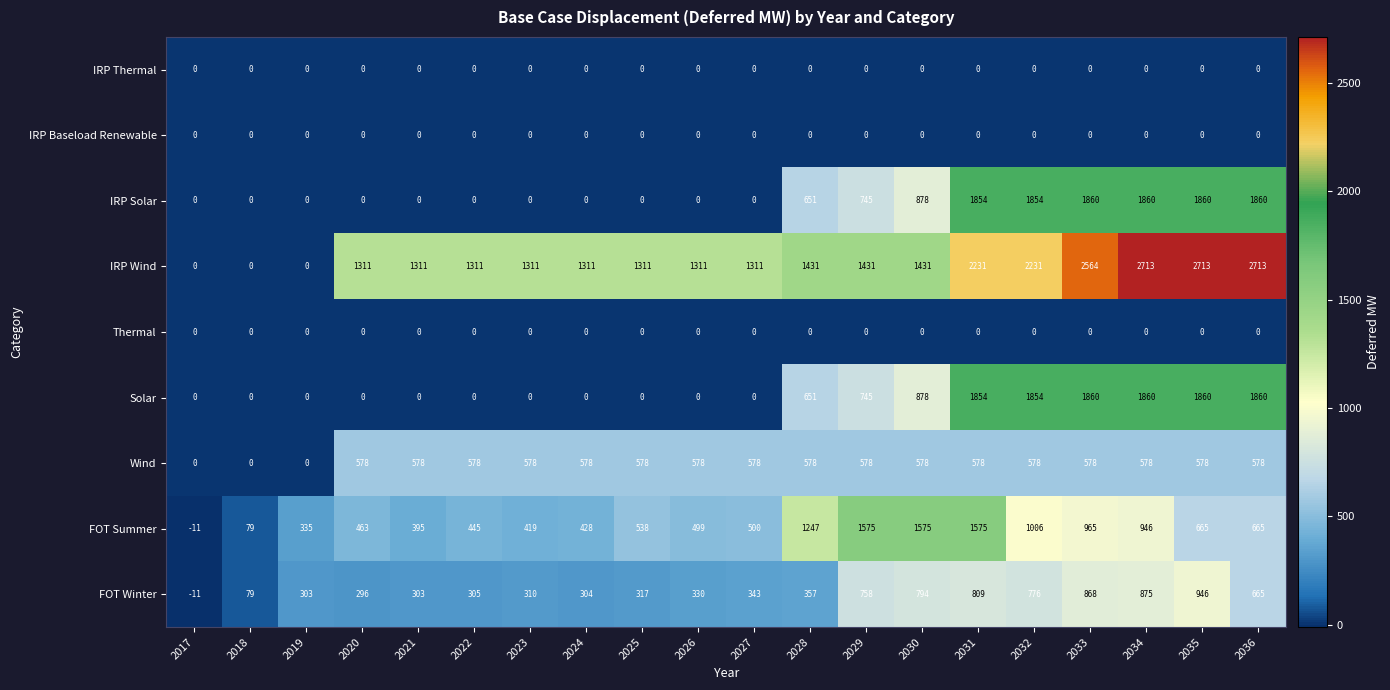

The value of IRP Wind at 2035 is 1205. True or false?

False